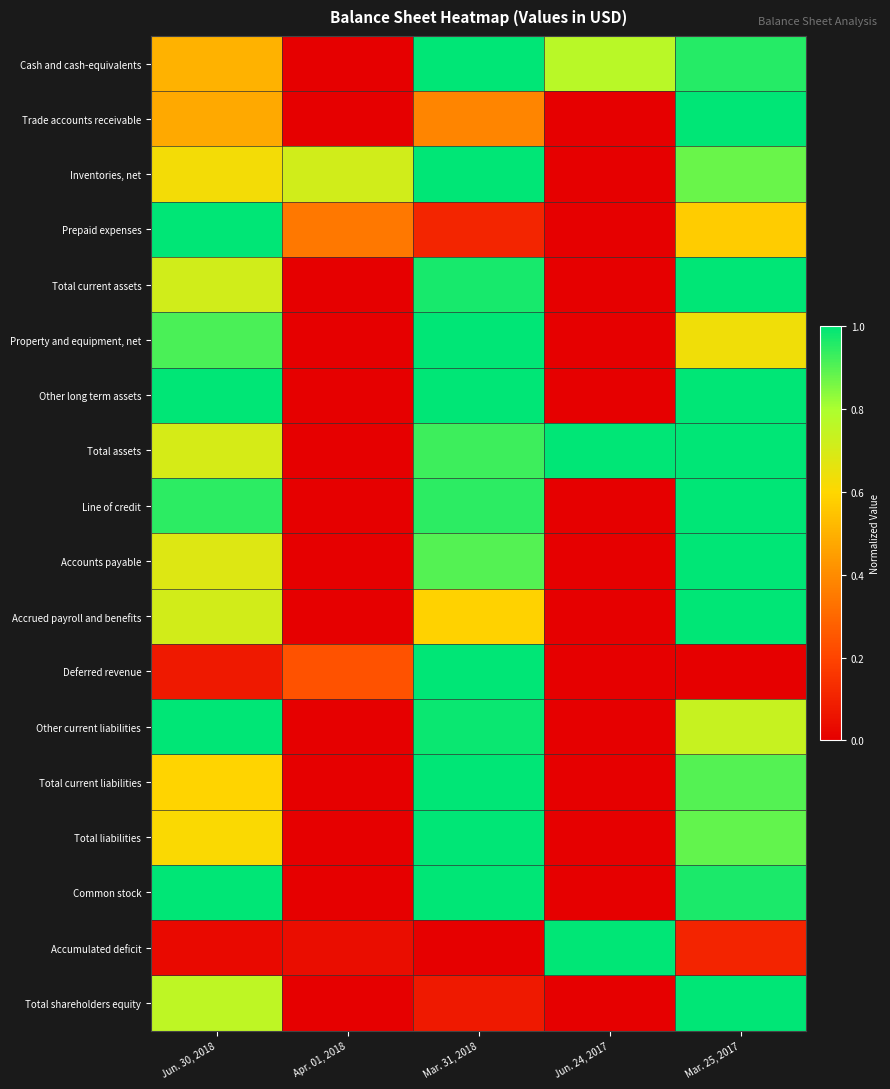

Which series changed the most between Jun. 30, 2018 and Mar. 31, 2018?

Deferred revenue